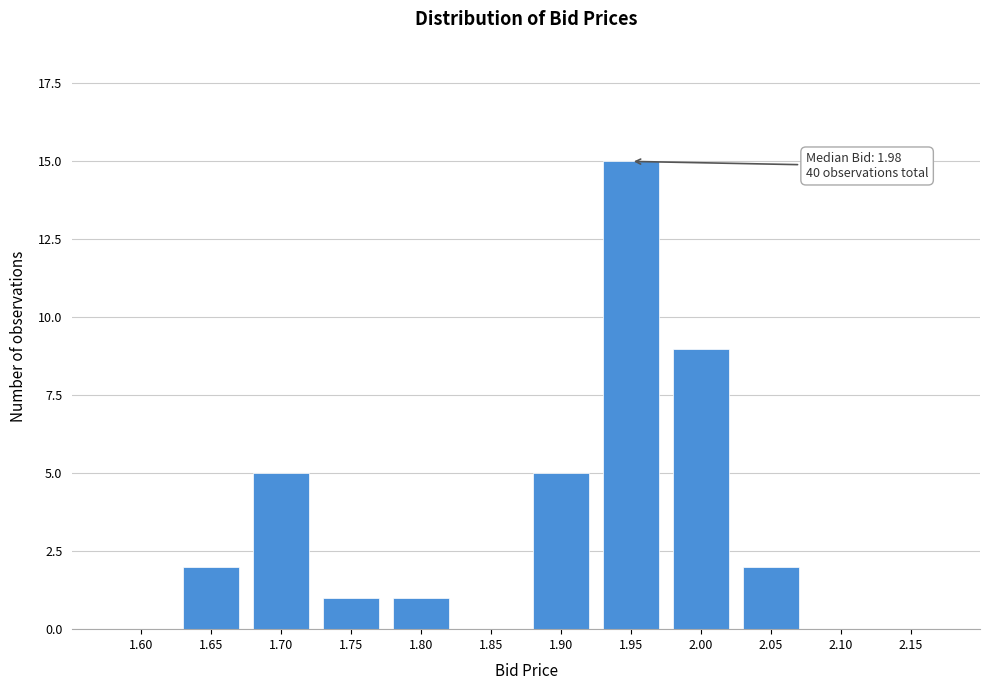

Reading right to left, list all the values displayed in this chart.

2.15=0	2.10=0	2.05=2	2.00=9	1.95=15	1.90=5	1.85=0	1.80=1	1.75=1	1.70=5	1.65=2	1.60=0